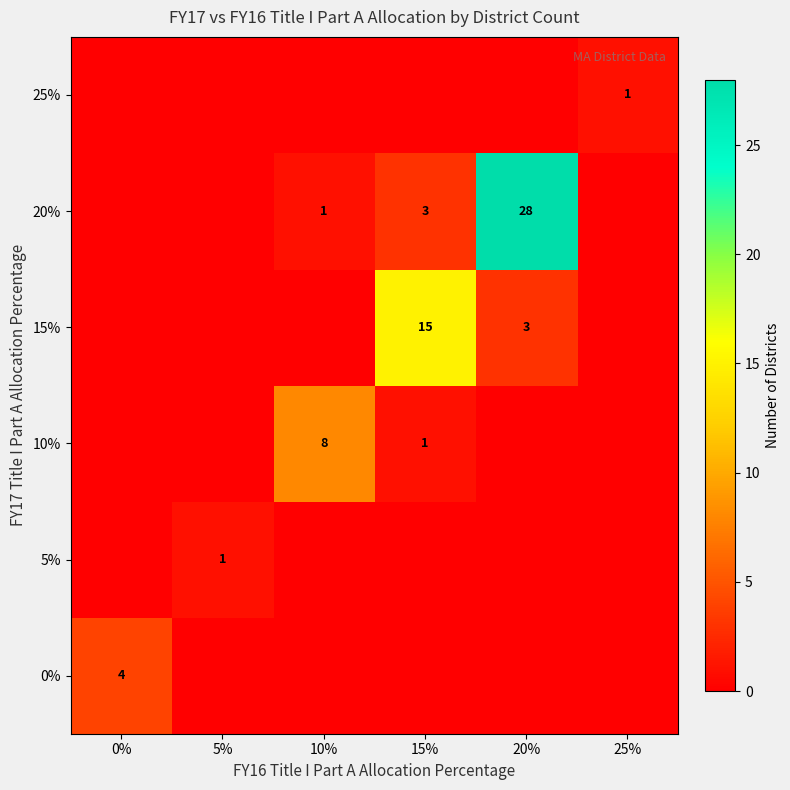

Is the value of 20% at 20% greater than the value of 25% at 25%?

Yes